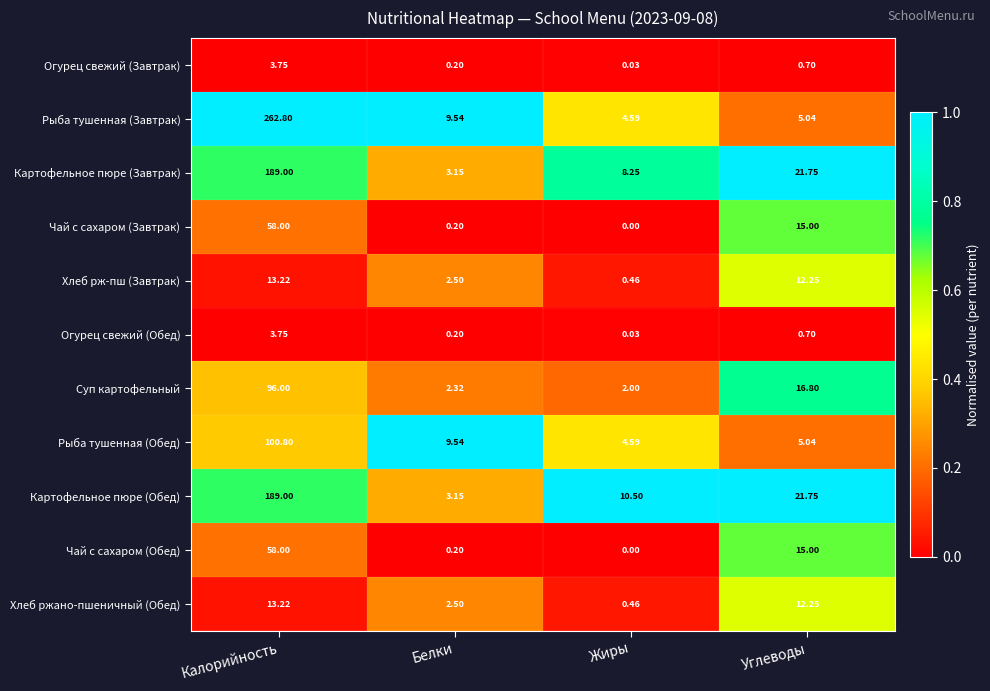

What is the spread (max minus min) of values at Углеводы?

21.1